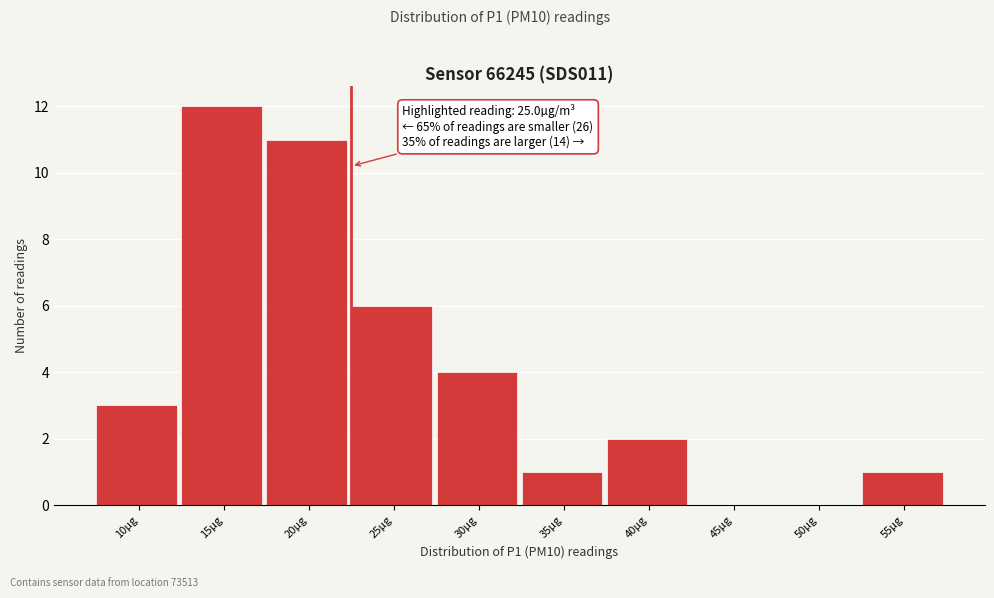

Reading right to left, extract all data points from this chart.

55µg=1	50µg=0	45µg=0	40µg=2	35µg=1	30µg=4	25µg=6	20µg=11	15µg=12	10µg=3